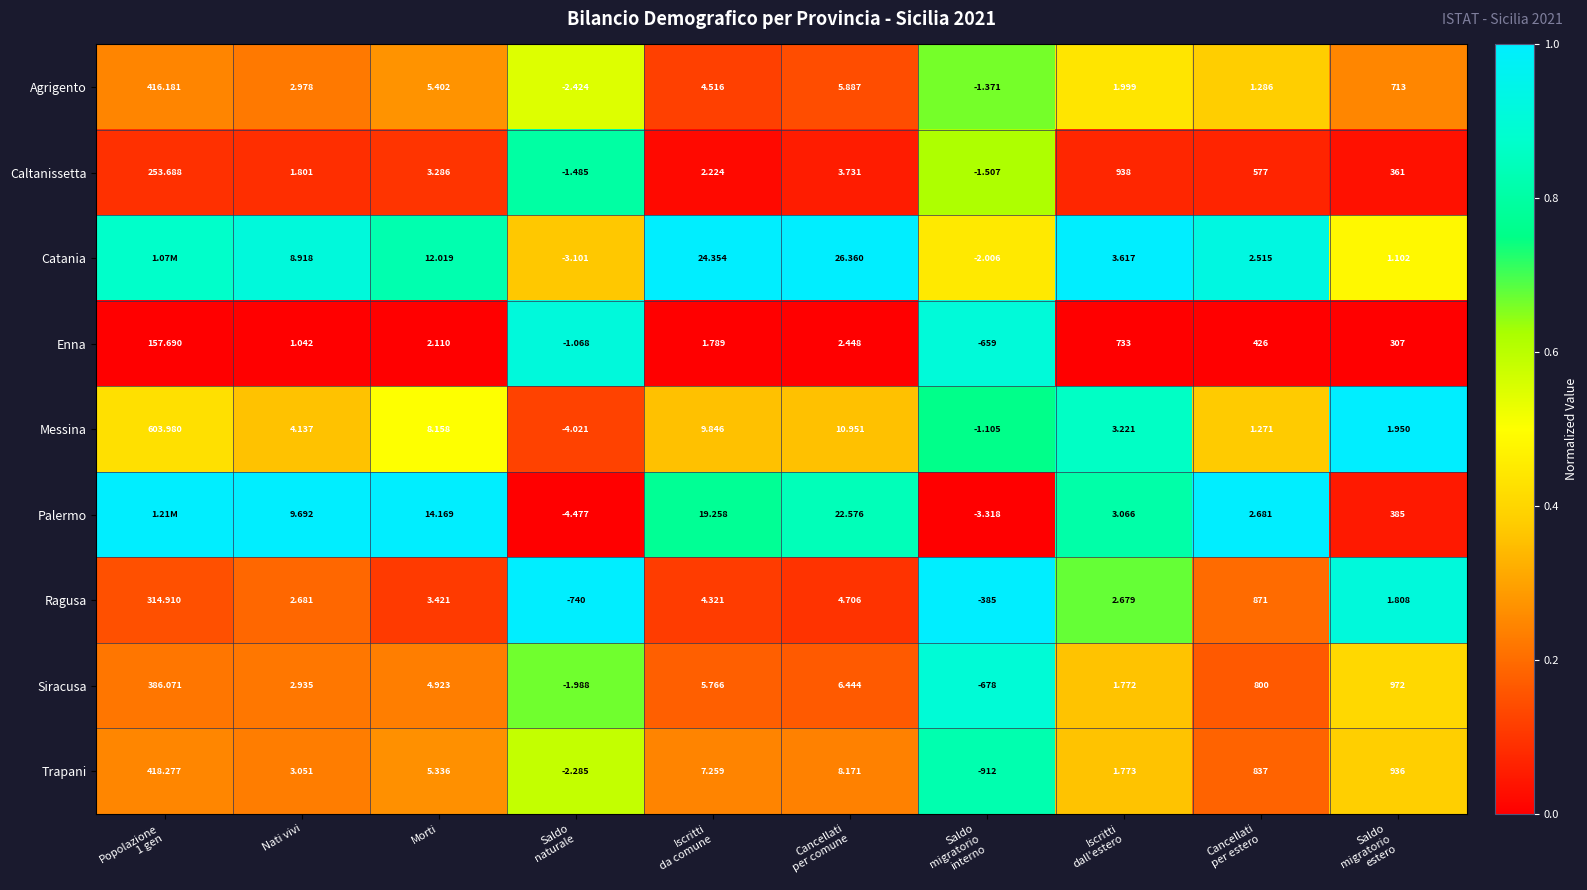

True or false: Caltanissetta has a value of 0.0 at Saldo migratorio estero.

False